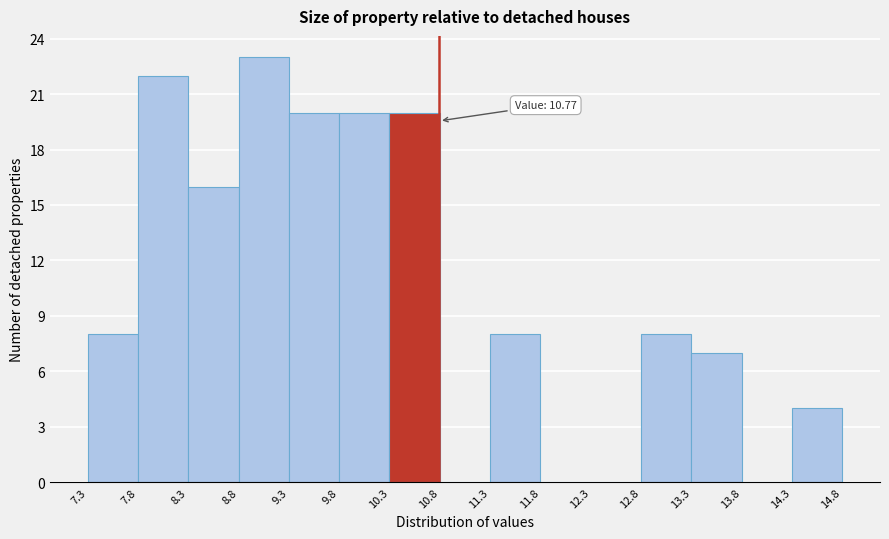

Which range on the x-axis has the tallest bar?

8.8 to 9.3